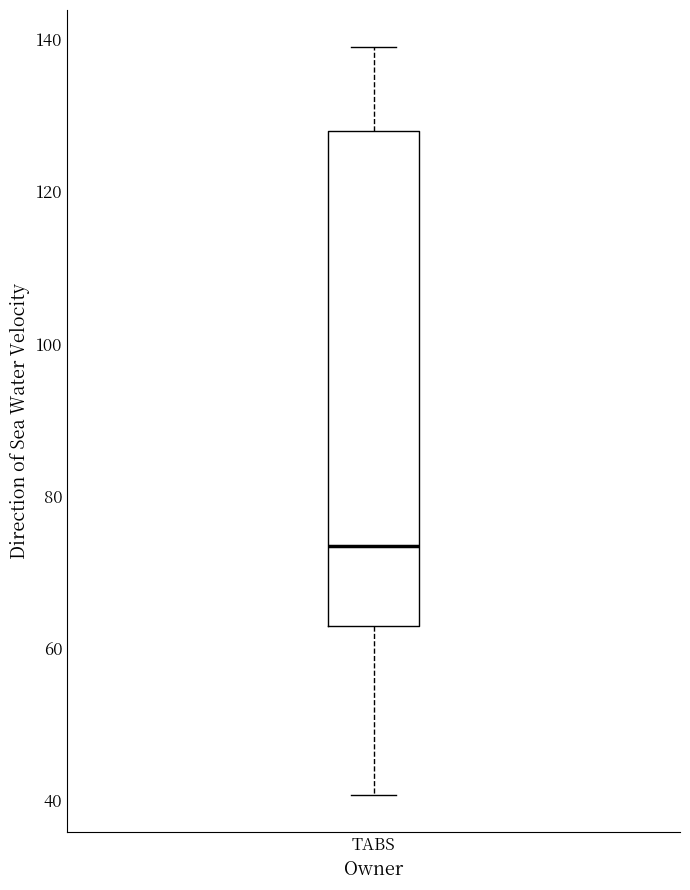

Transcribe this box plot: give where the median line is, the range the box spans, and where the two whiskers end, as read against the y-axis. The values are not printed on the chart, so give them approximately, as read against the axis.

median 74, box 62 to 128, whiskers 40 to 138